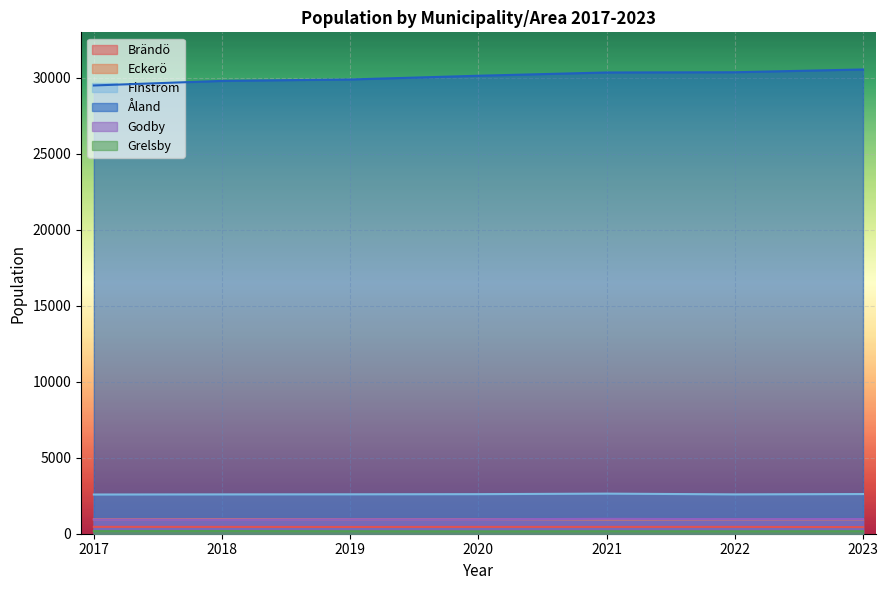

What is the total value across all series at 2019?

34986